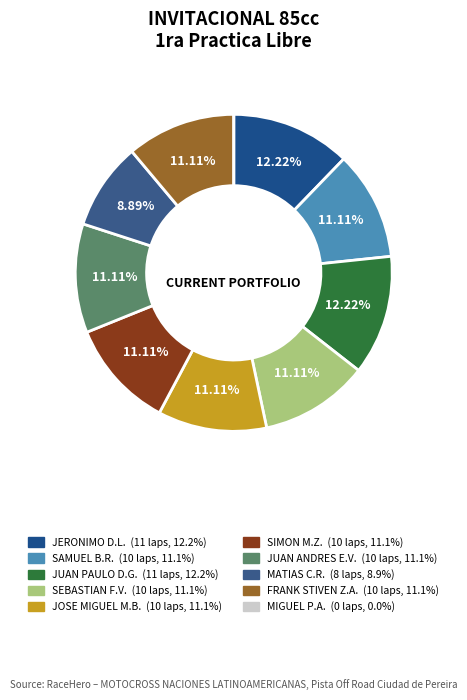

How many slices are in this pie chart?

10